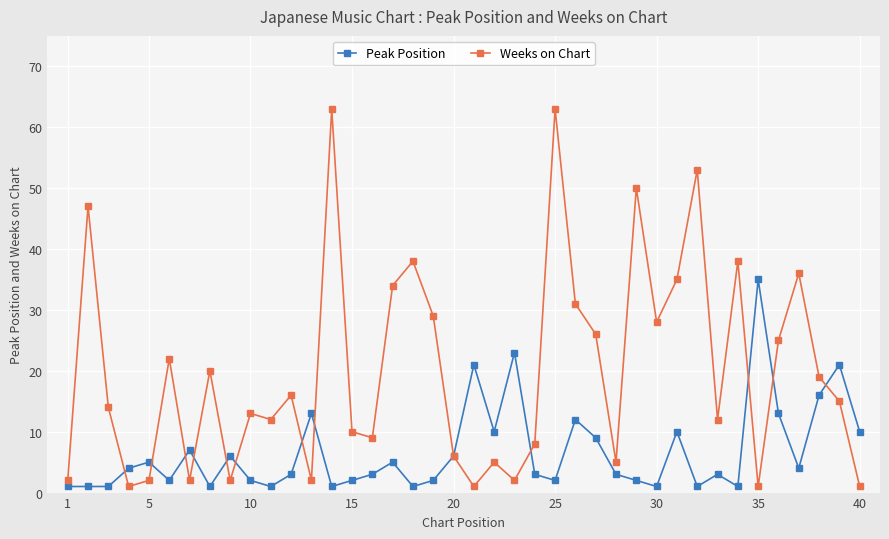

Rank the series by their average value, from lowest to highest.

Peak Position, Weeks on Chart